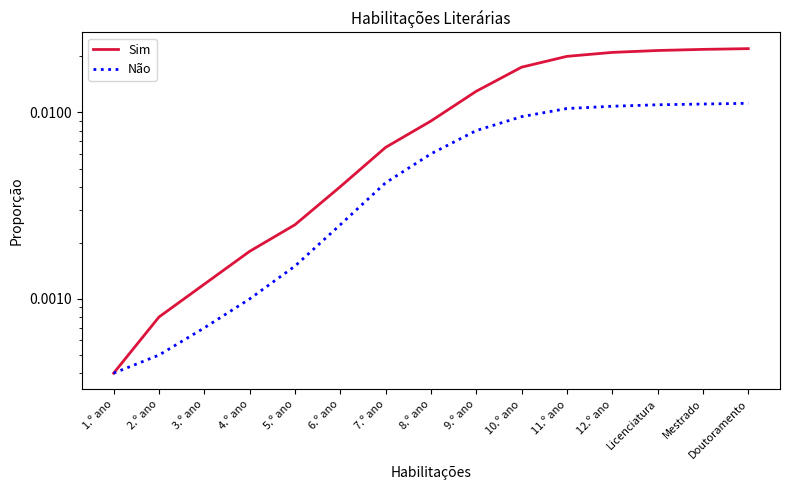

Where is Não nearest to the value 0?

1.º ano